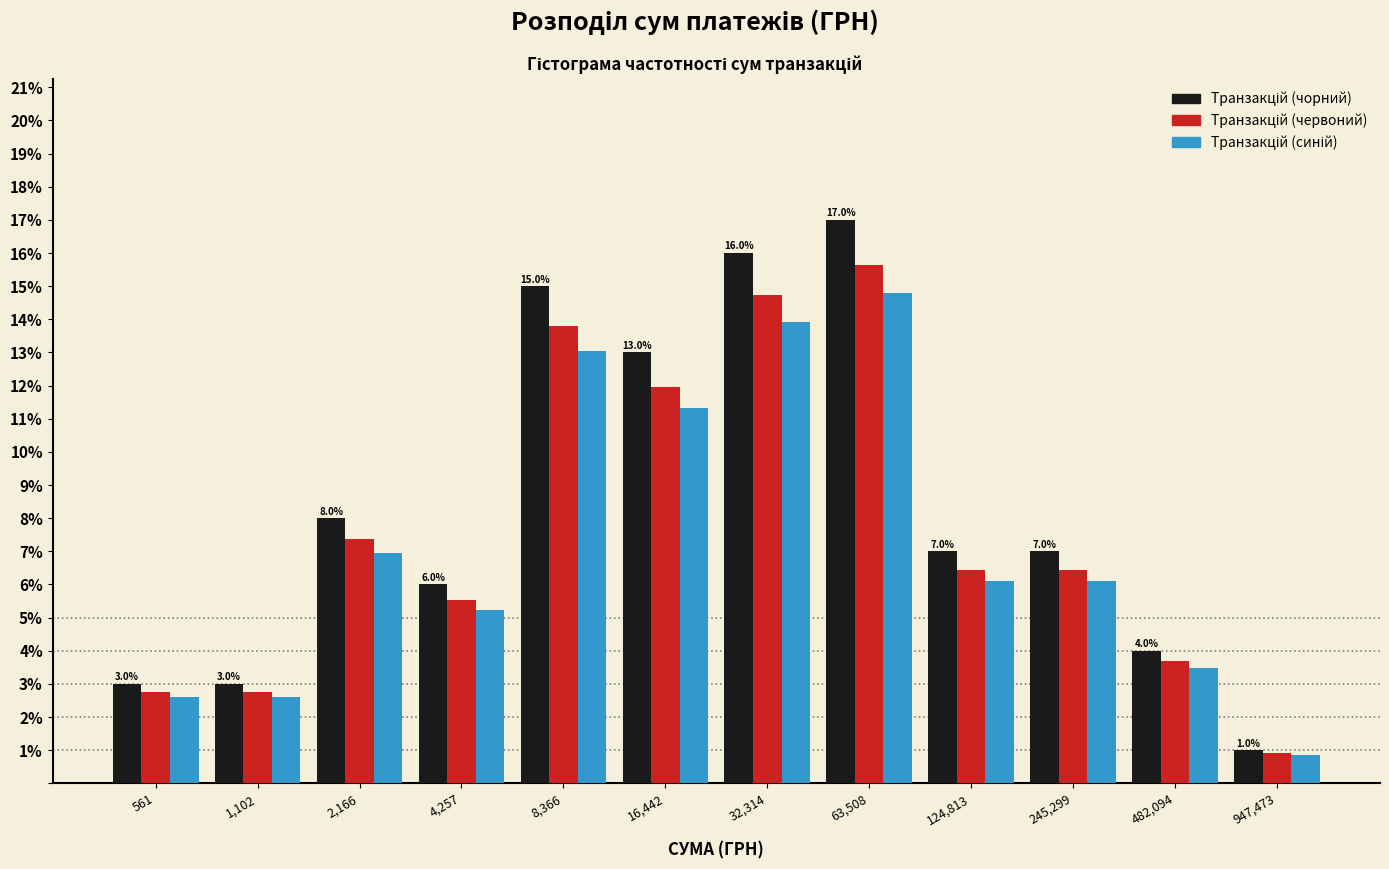

What is the difference between the highest and lowest values at 482,094?

0.5